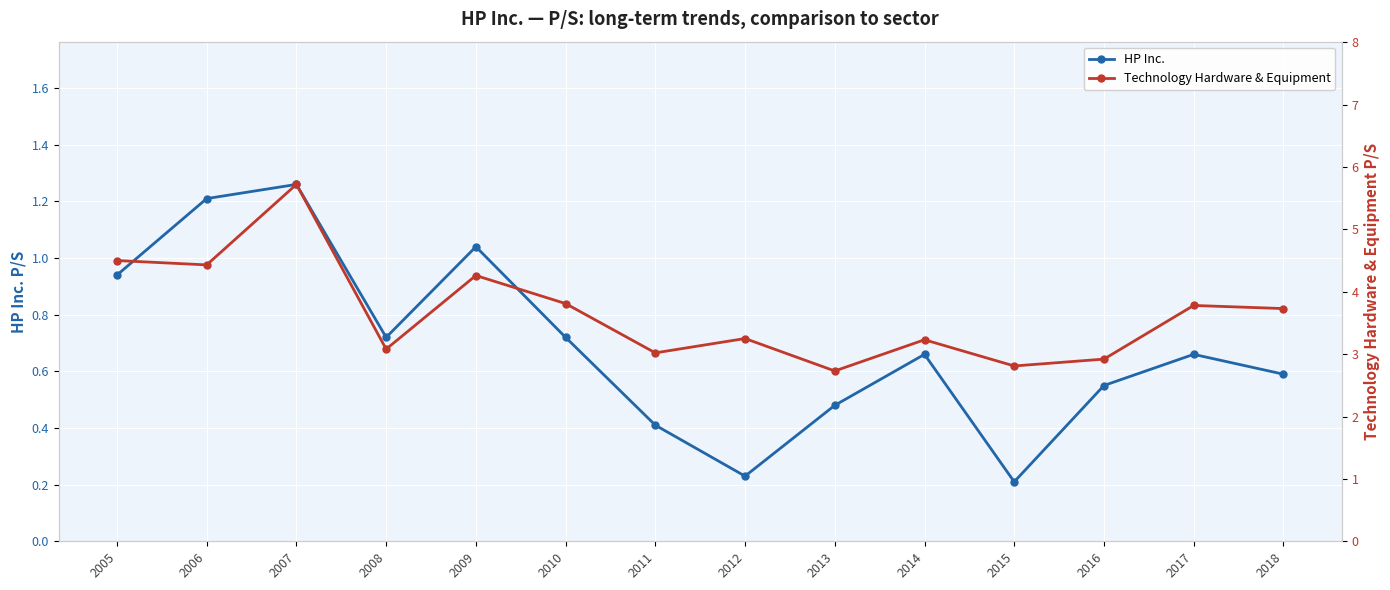

Where is the first local minimum for Technology Hardware & Equipment?

2006